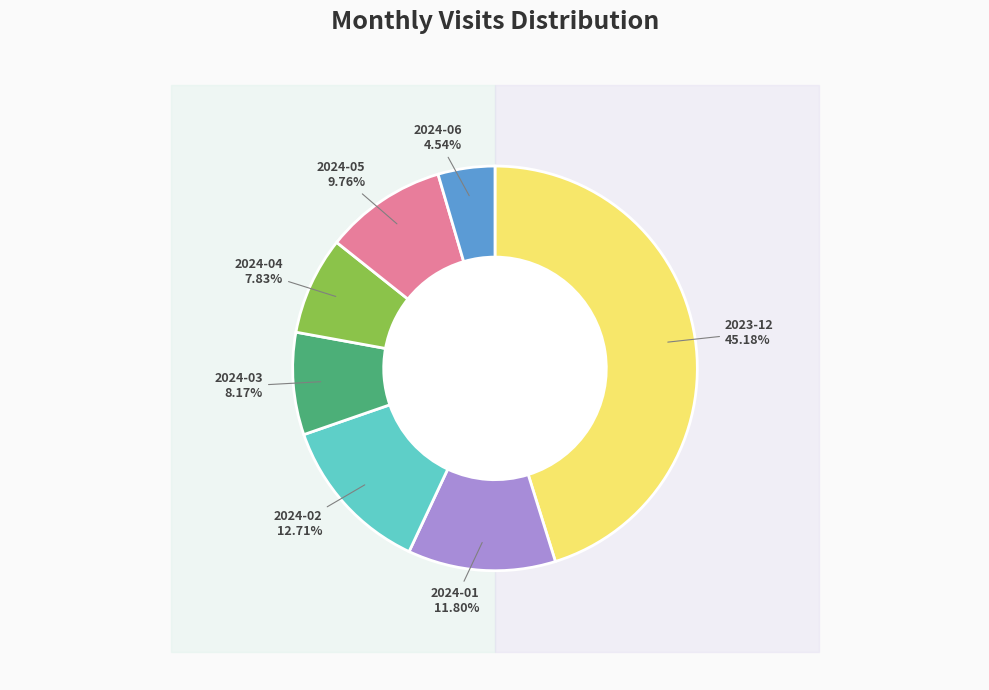

Approximately how many times larger is the value at 2024-04 compared to 2024-01?

0.7